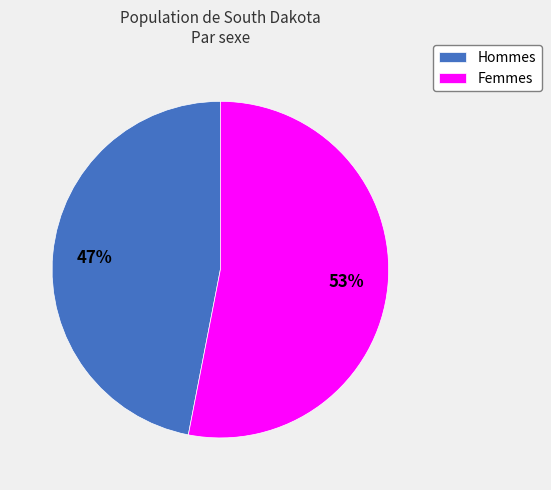

To the nearest percent, what percentage of the pie is Hommes?

47%